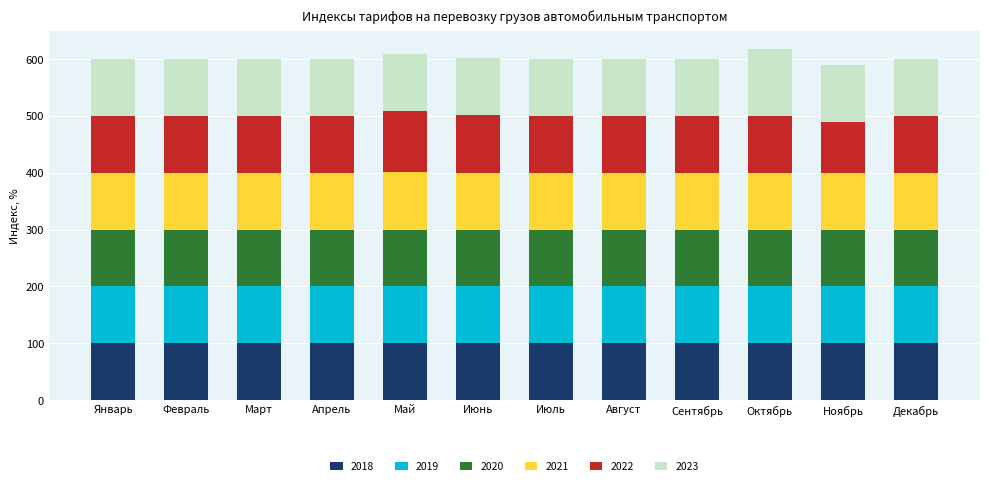

What is the total value across all series at Сентябрь?

600.0